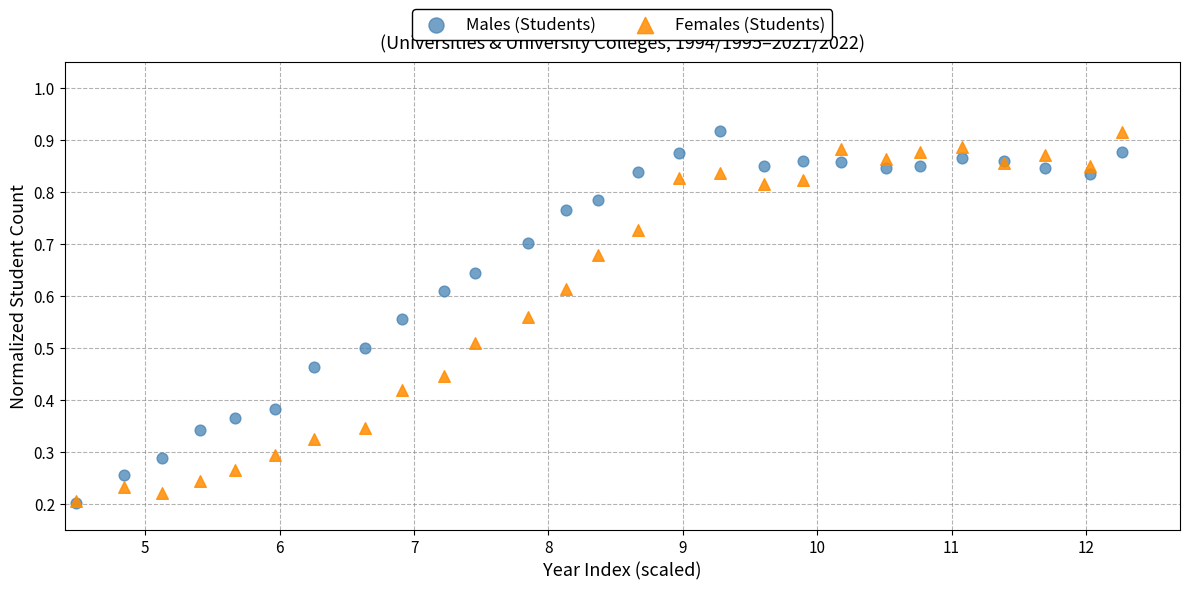

What are all the series names shown in the legend?

Males (Students), Females (Students)